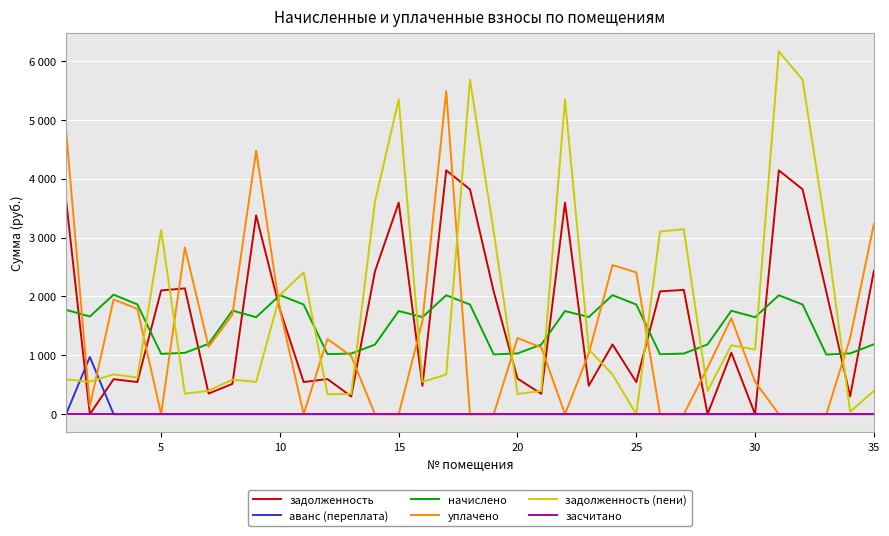

Is this an area chart (filled region under the line)?

No